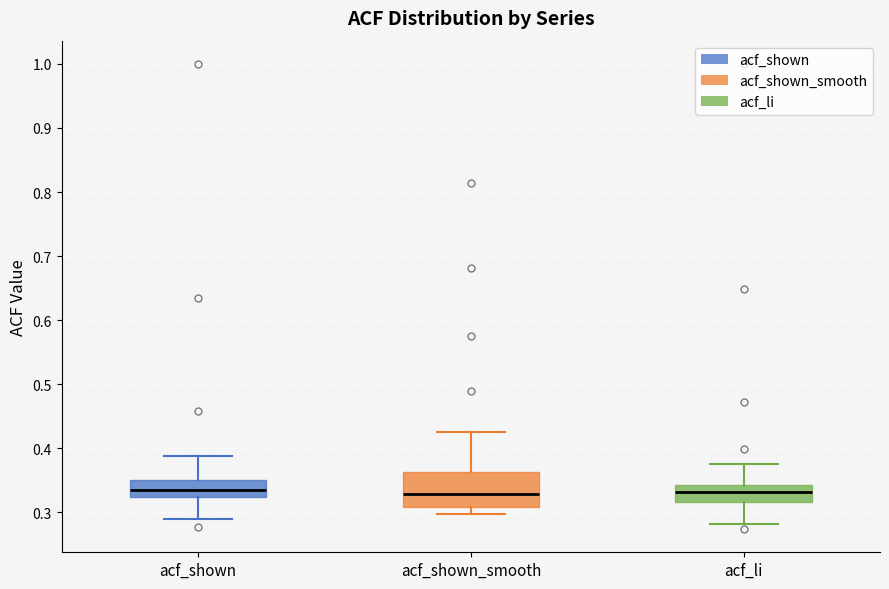

Reading left to right, transcribe this box plot: for each box, give where its median line is, the range the box spans, and where its two whiskers end, as read against the y-axis. The values are not printed on the chart, so give them approximately, as read against the axis.

acf_shown: median 0.34, box 0.32 to 0.35, whiskers 0.29 to 0.39
acf_shown_smooth: median 0.33, box 0.31 to 0.36, whiskers 0.30 to 0.43
acf_li: median 0.33, box 0.32 to 0.34, whiskers 0.28 to 0.38